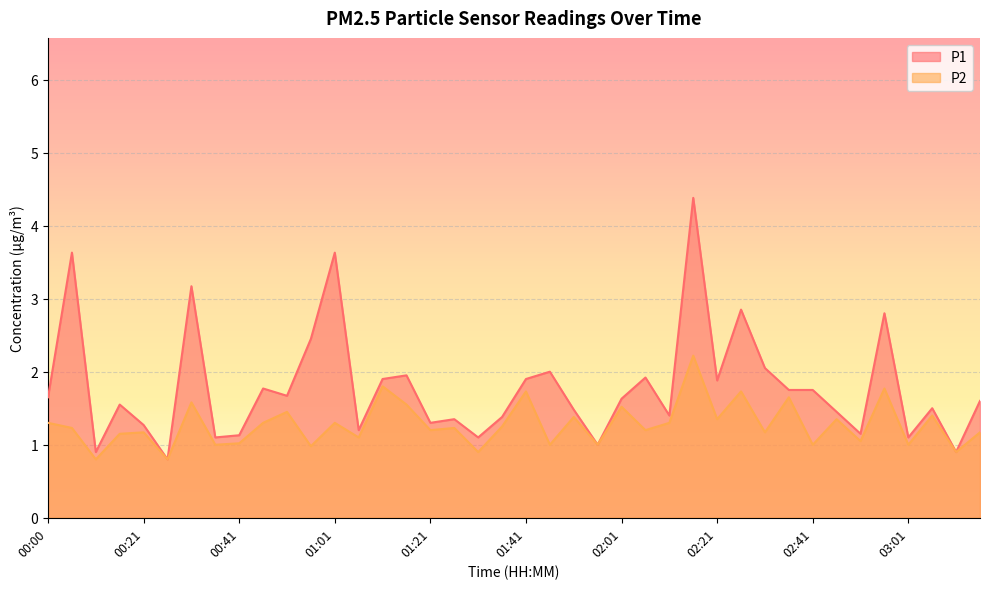

How many values in the P1 series exceed 1?

36